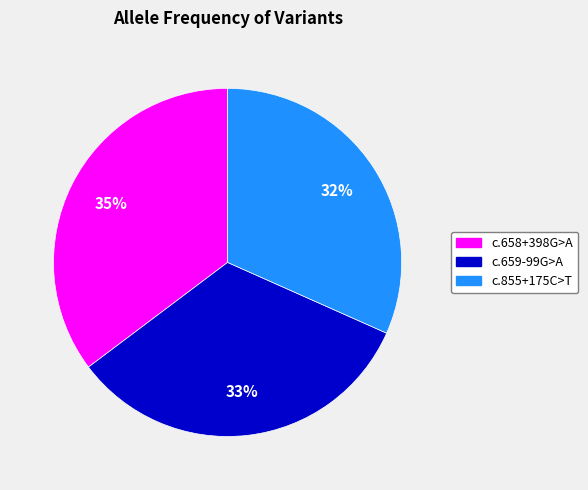

To the nearest percent, what is the average slice percentage?

33%